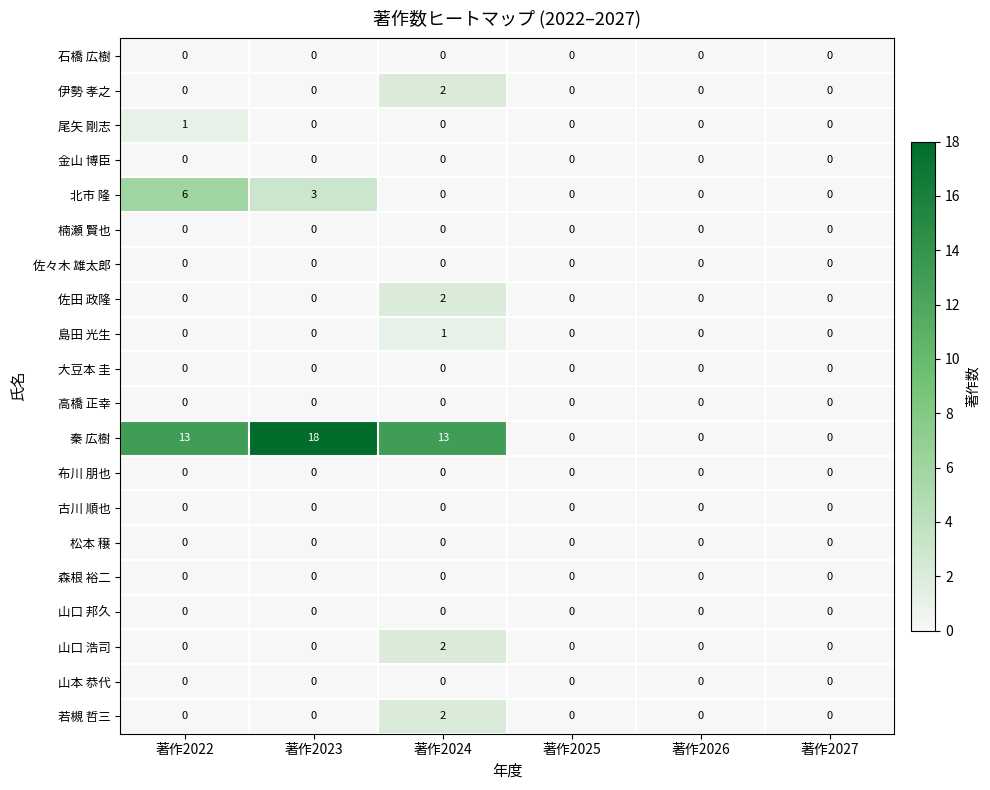

Between 著作2023 and 著作2027, which series saw the biggest shift?

秦 広樹